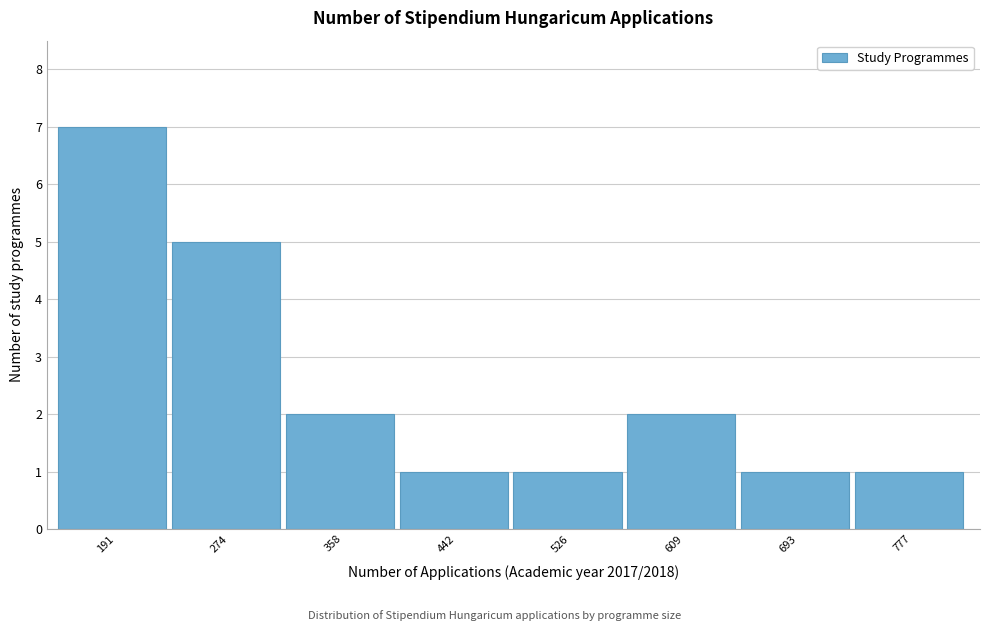

Reading left to right, what are all the values shown in this chart?

7	5	2	1	1	2	1	1